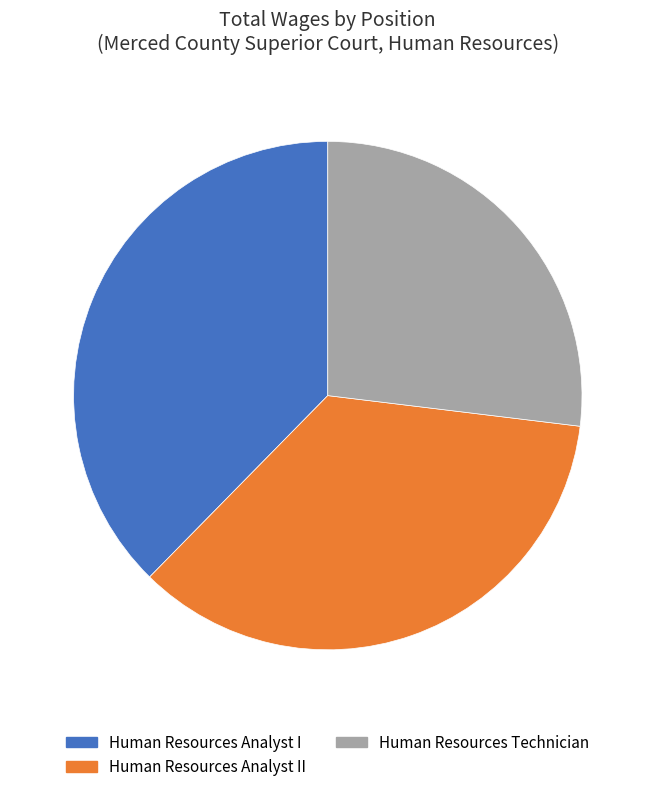

Which category has the smallest portion of the pie?

Human Resources Technician